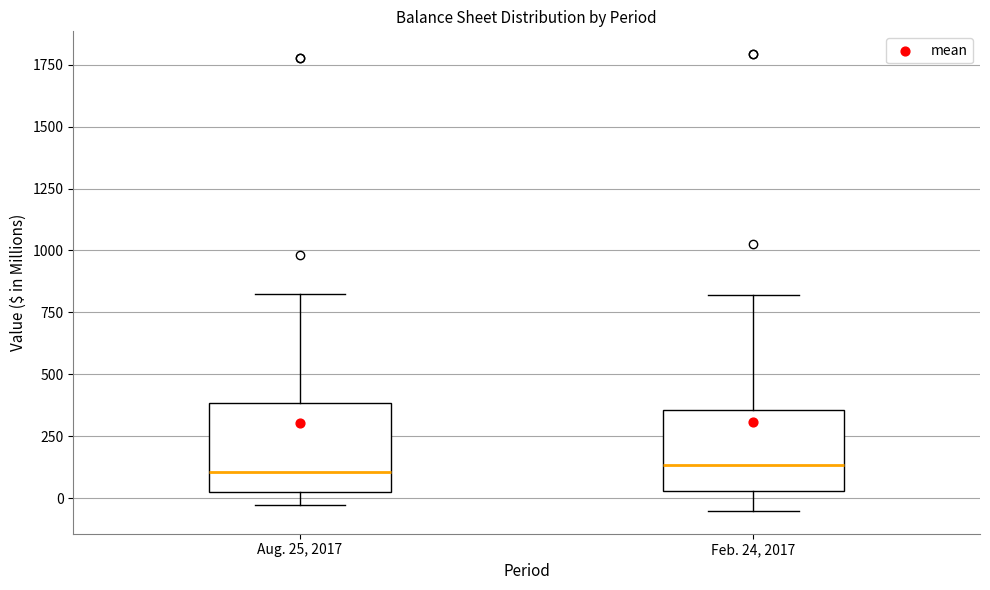

Where is the lower edge of the box for Feb. 24, 2017 on the y-axis? The values are not printed on the chart, so give them approximately, as read against the axis.

50